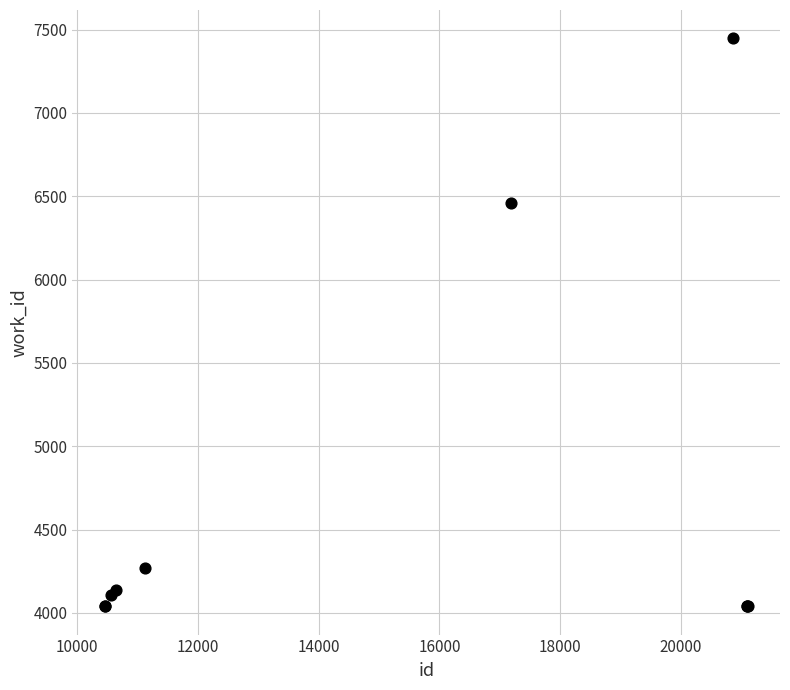

What Y value in the scatter plot is closest to 5743?

6460